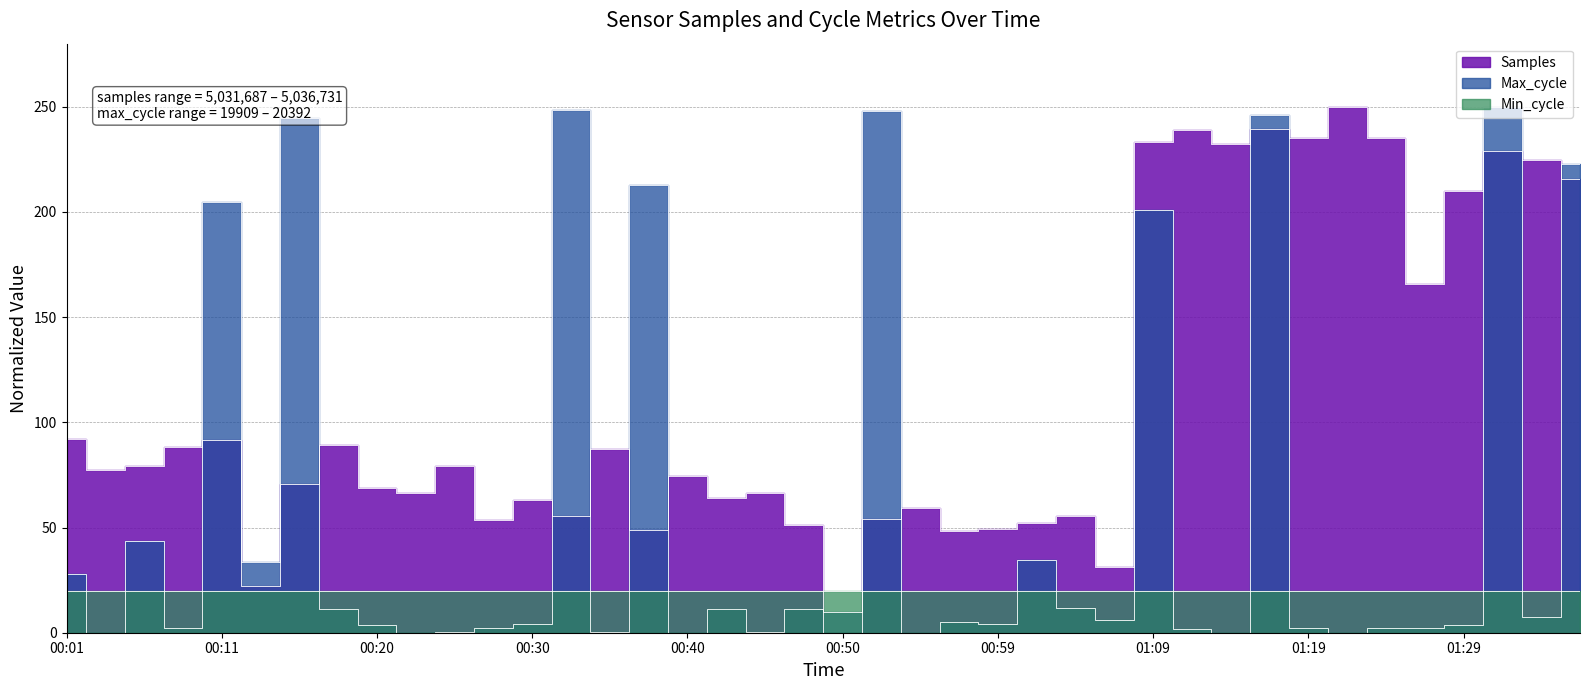

What is the sum of all Samples values?

4449.5